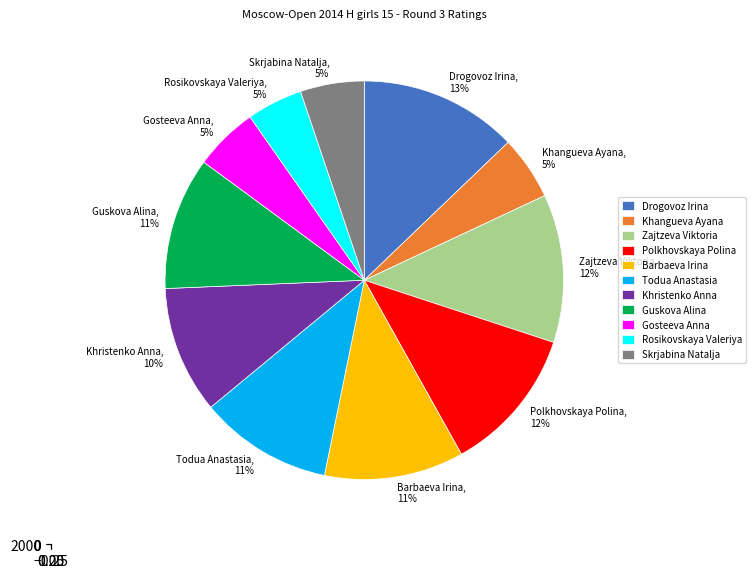

Which has a higher value, Polkhovskaya Polina or Rosikovskaya Valeriya?

Polkhovskaya Polina